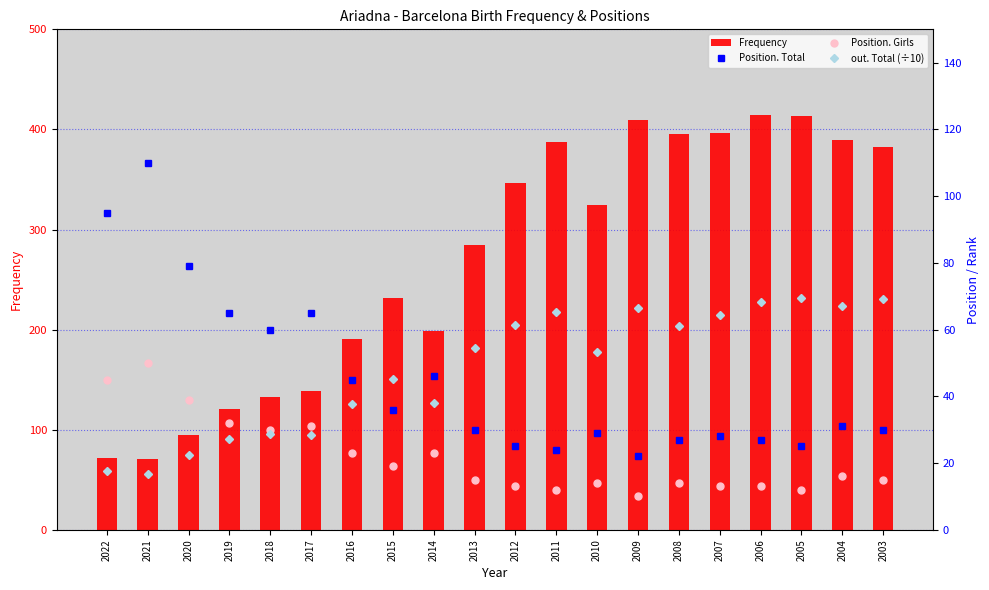

True or false: Position. Total has a value of 28.0 at 2007.

True